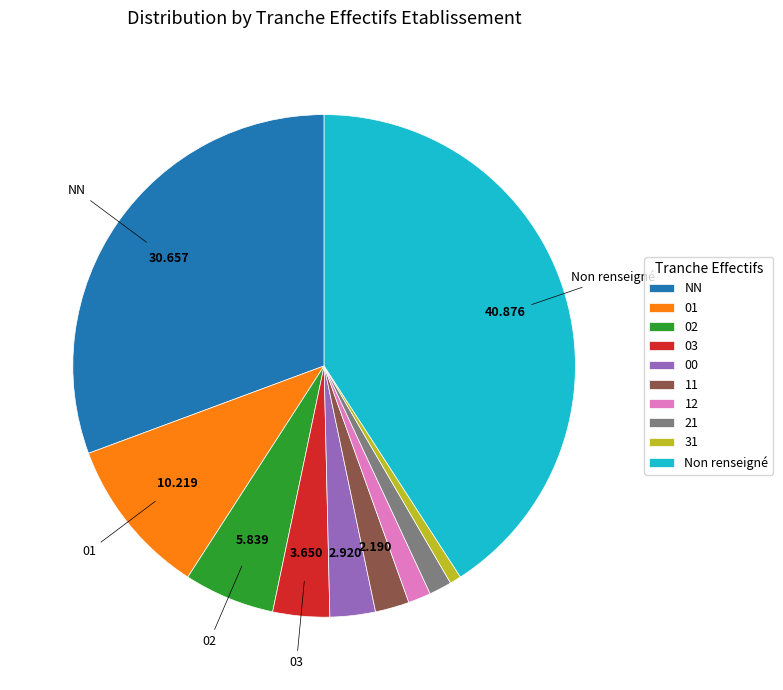

Does any single category account for the majority?

No